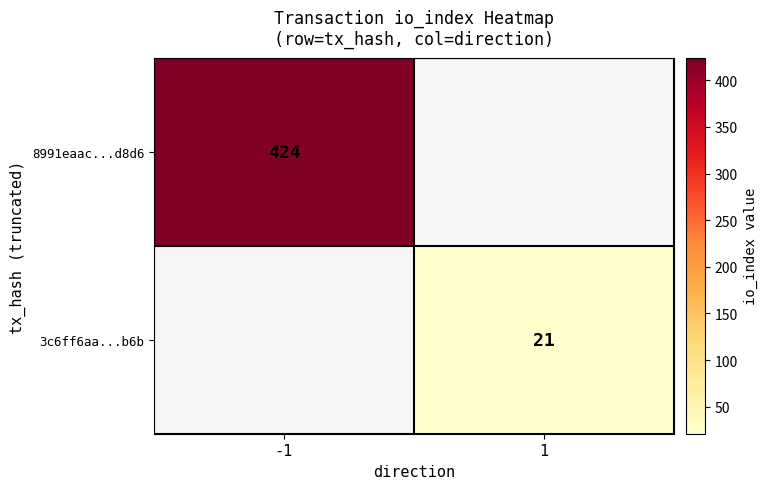

Which has a higher value, 1 or -1?

-1